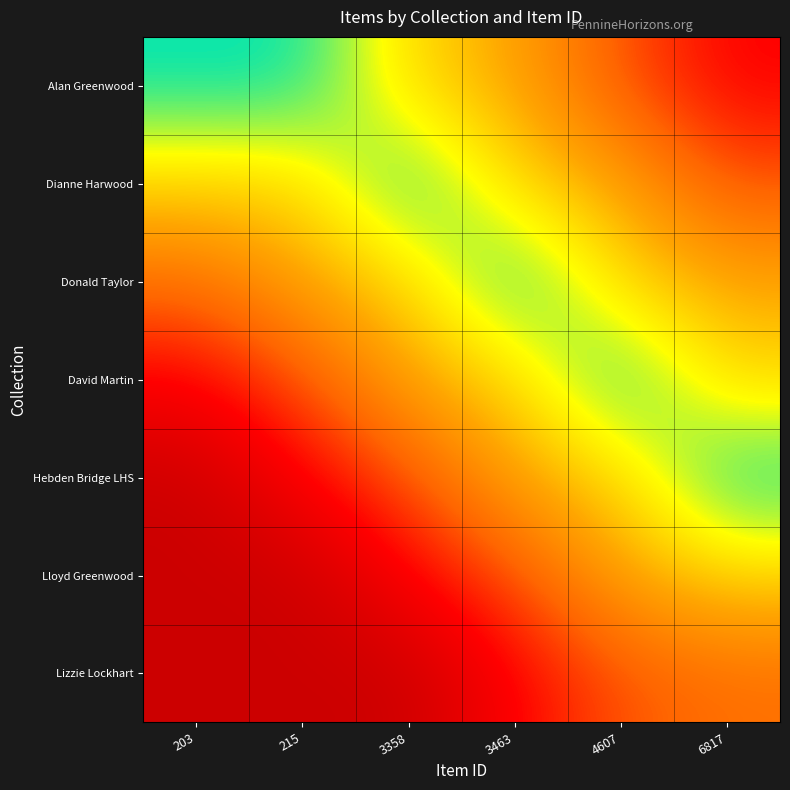

What is the maximum value shown in the chart?

1.0